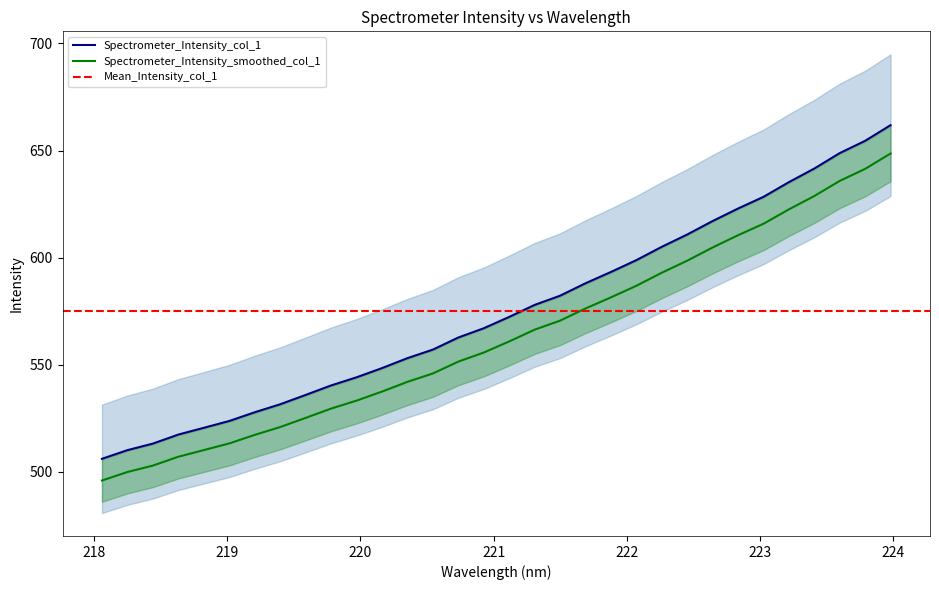

What is the maximum value for Spectrometer_Intensity_smoothed_col_1?

648.6